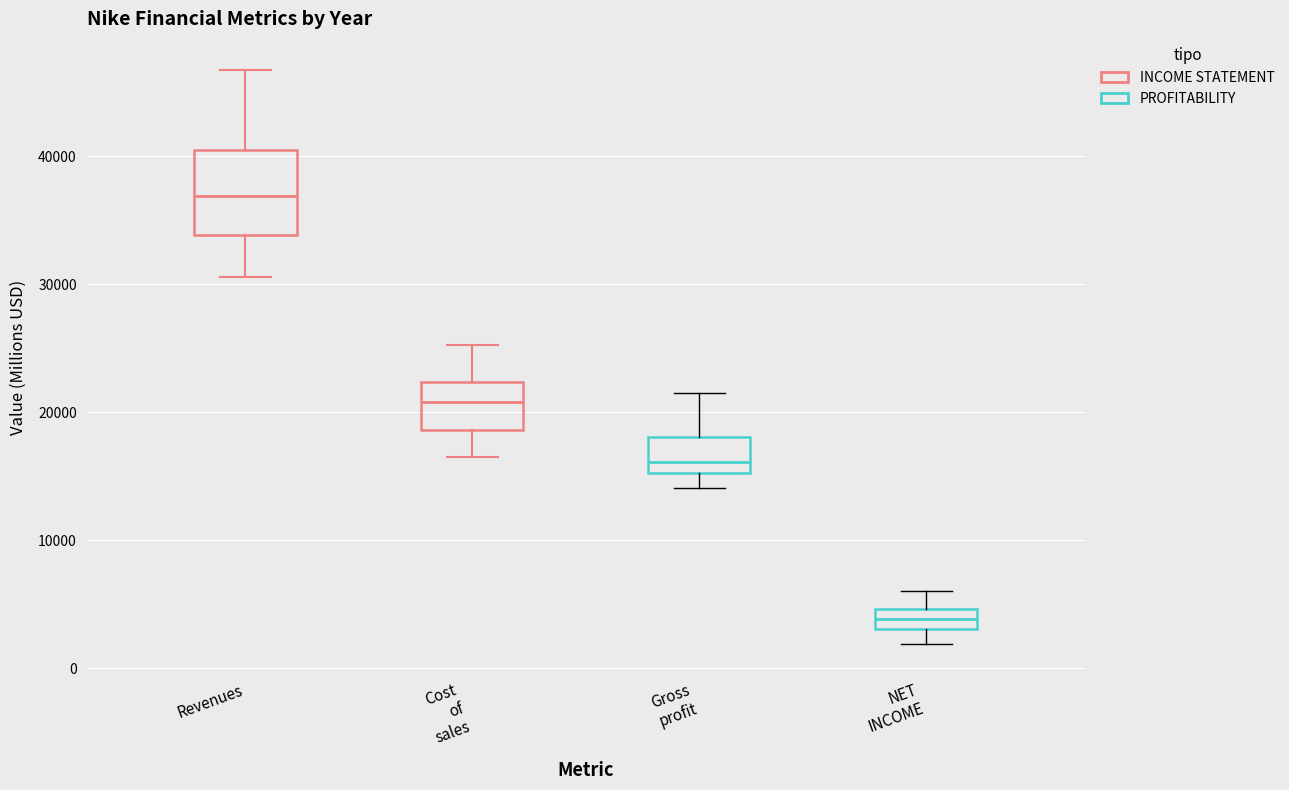

Reading left to right, read every box against the y-axis: the position of its median line, the range the box covers, and the ends of its whiskers. The values are not printed on the chart, so give them approximately, as read against the axis.

Revenues: median 37000, box 34000 to 40000, whiskers 31000 to 47000
Cost of sales: median 21000, box 19000 to 22000, whiskers 17000 to 25000
Gross profit: median 16000, box 15000 to 18000, whiskers 14000 to 21000
NET INCOME: median 4000, box 3000 to 5000, whiskers 2000 to 6000